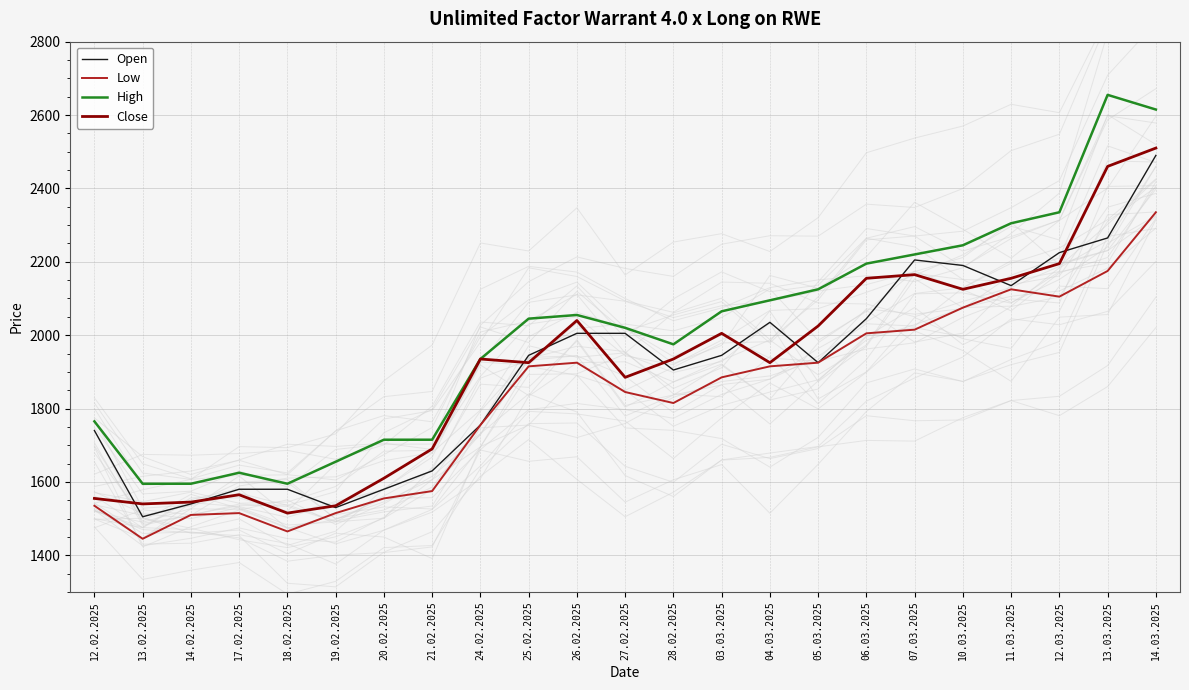

Between 14.02.2025 and 11.03.2025, which series saw the biggest shift?

High